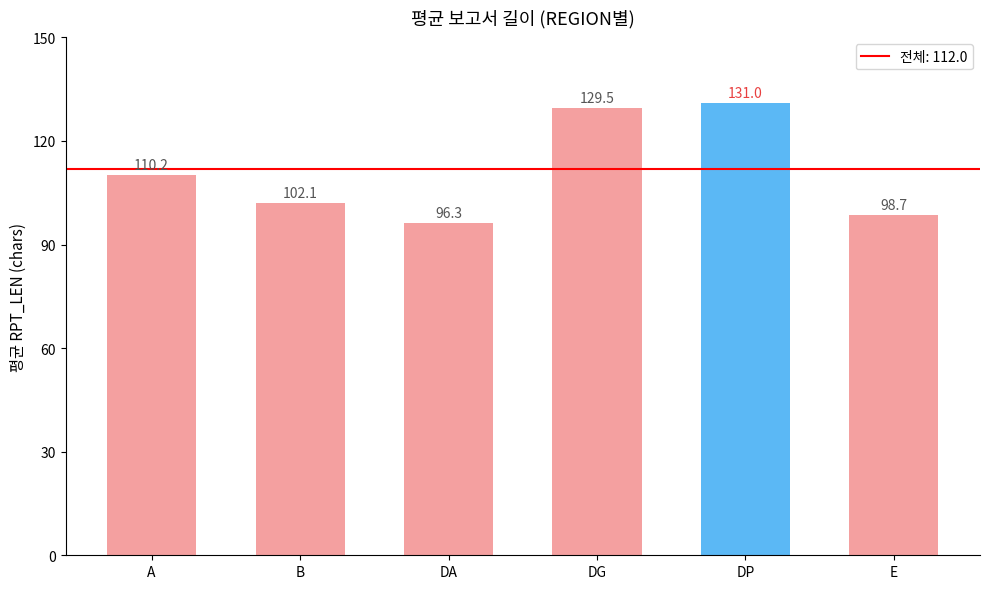

The value at DA is 142.6. True or false?

False